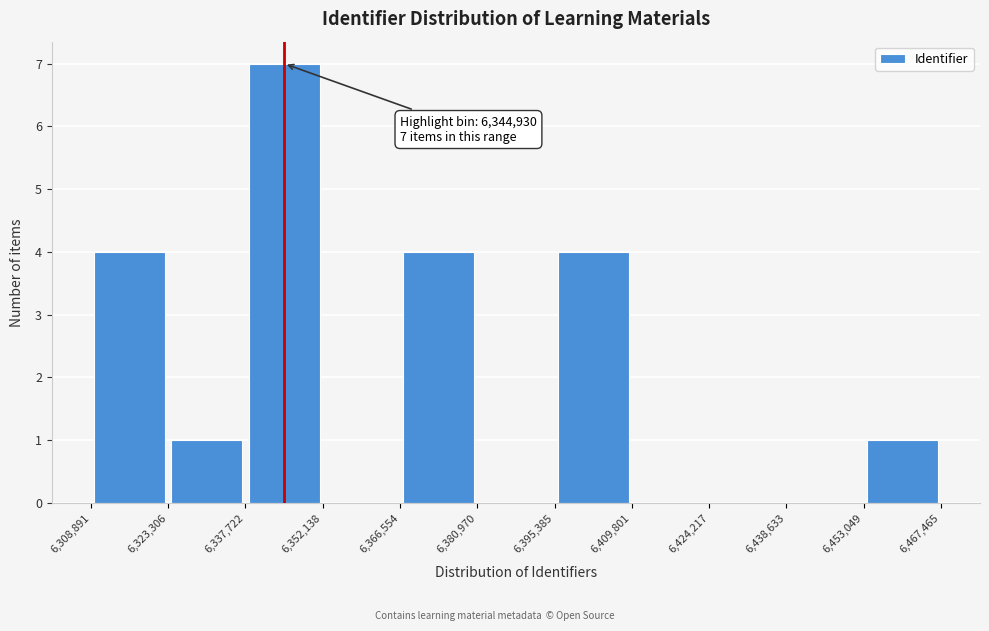

Over which range of the x-axis is the bar tallest?

6,337,722 to 6,352,138